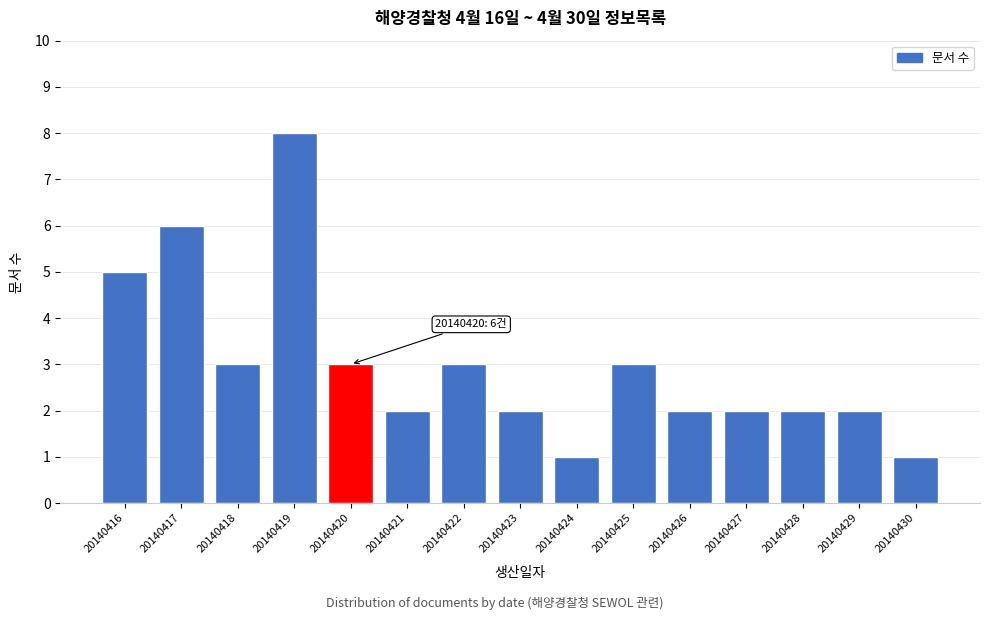

Reading right to left, extract all data points from this chart.

1	2	2	2	2	3	1	2	3	2	3	8	3	6	5